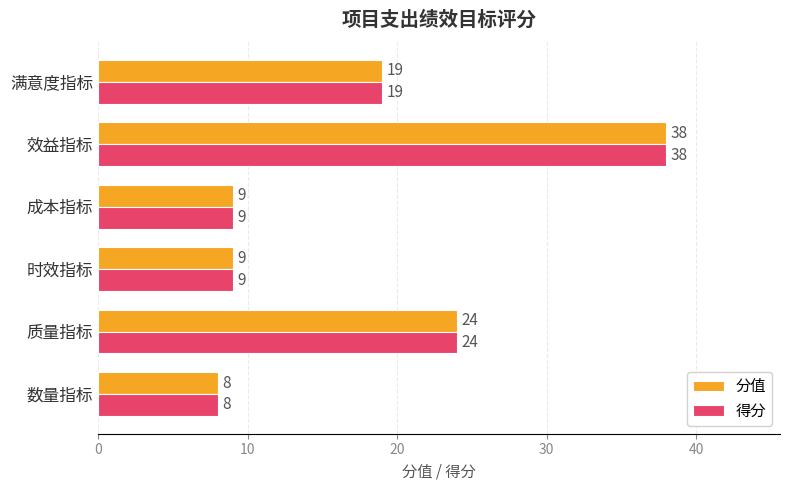

What is the average value of the 分值 series?

18